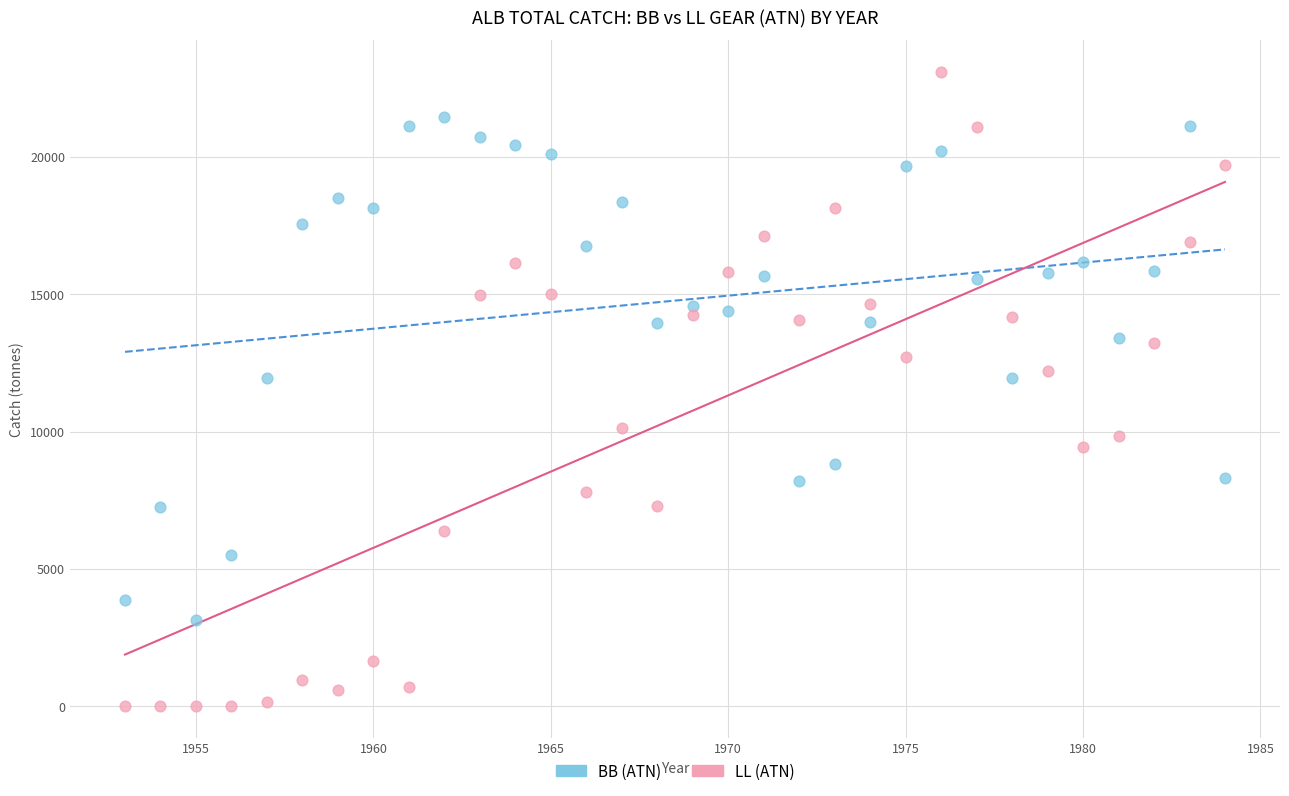

What are all the series names shown in the legend?

BB (ATN), LL (ATN)